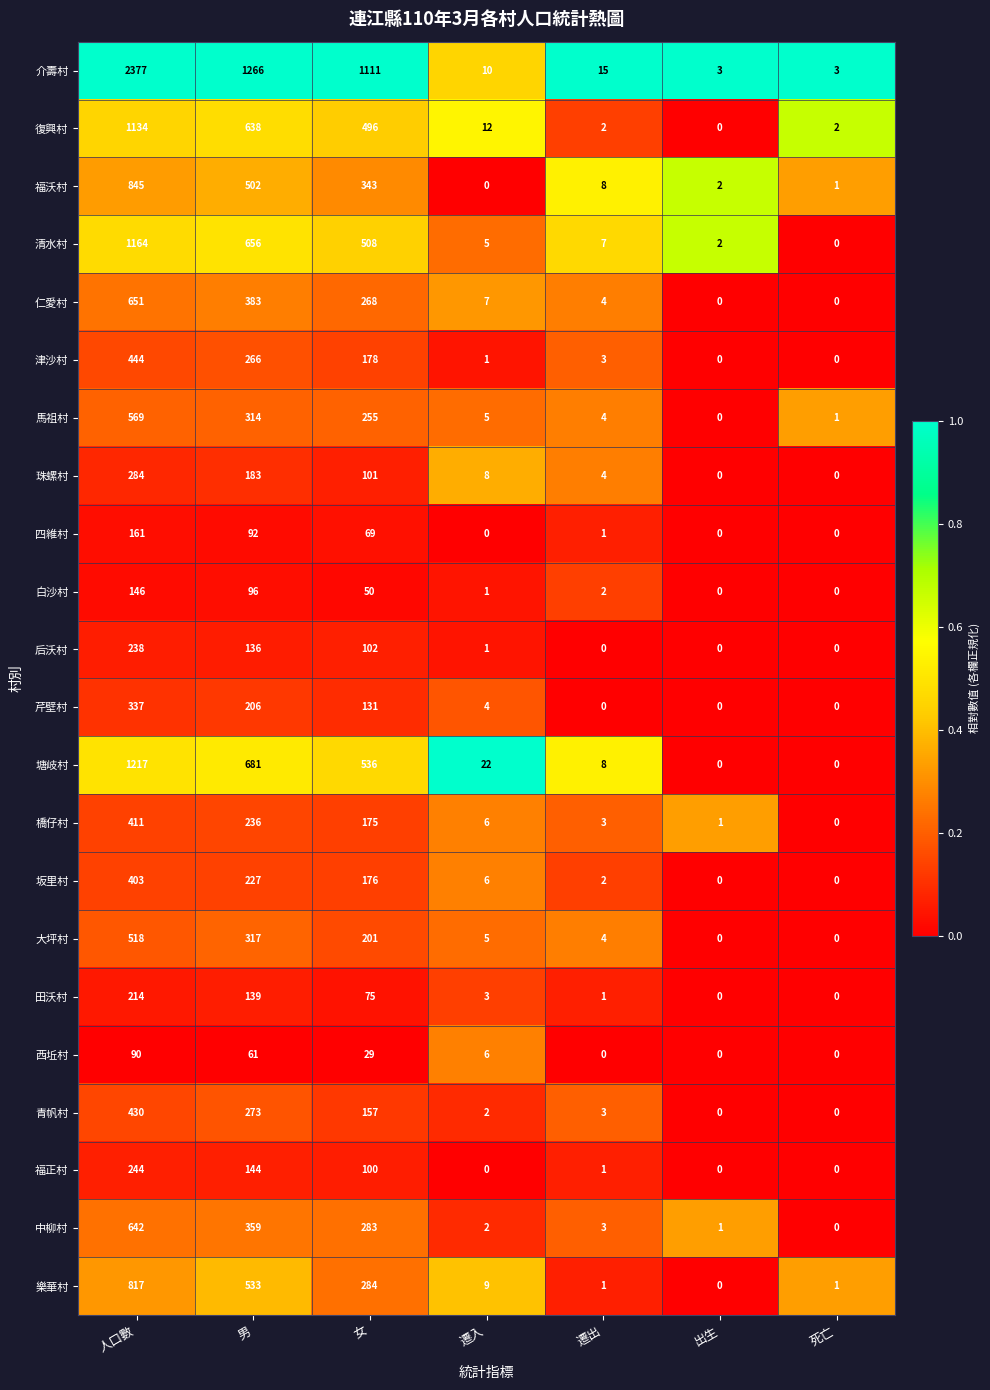

Where does the 清水村 series first go above 7?

人口數